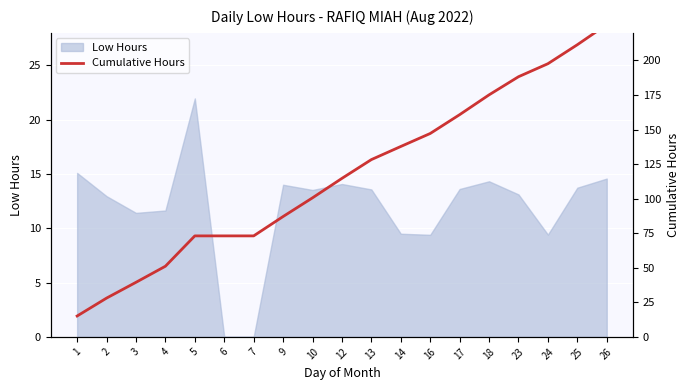

True or false: Low Hours has a value of 3.8 at 18.

False